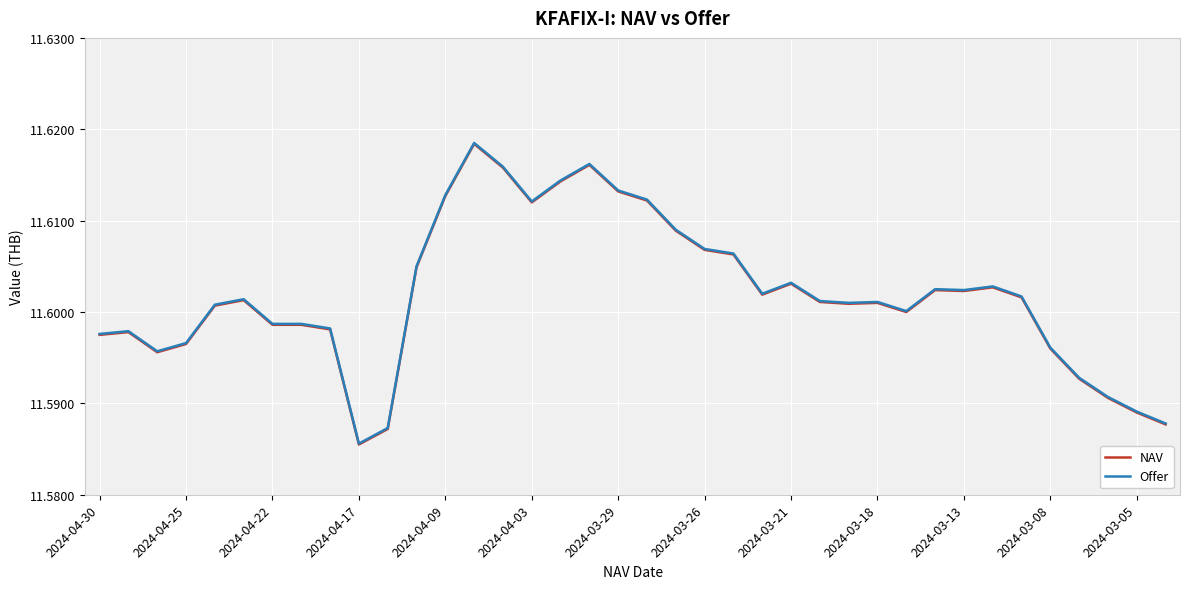

True or false: Offer and NAV intersect in this chart.

False